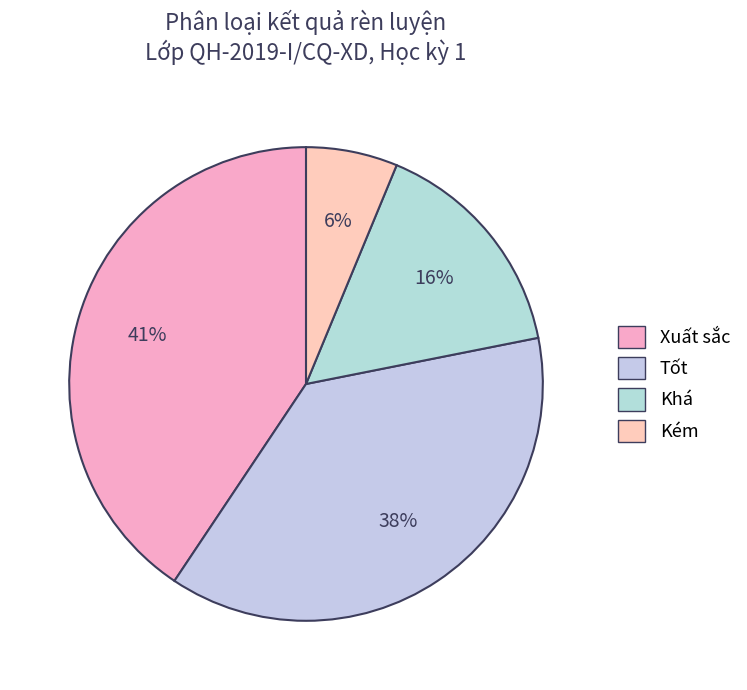

To the nearest percent, what is the combined percentage of Khá and Xuất sắc?

56%